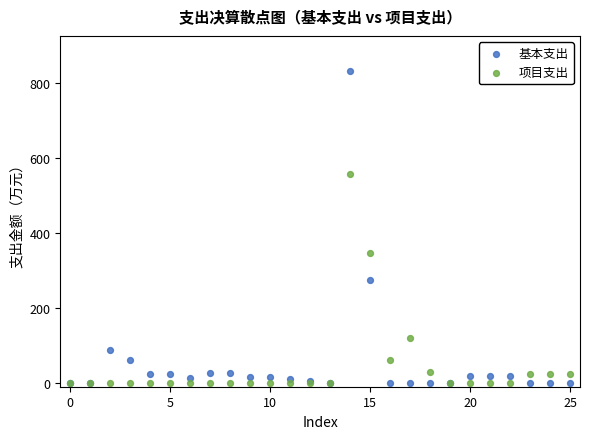

In the 基本支出 series, what Y value is closest to 416?

275.4